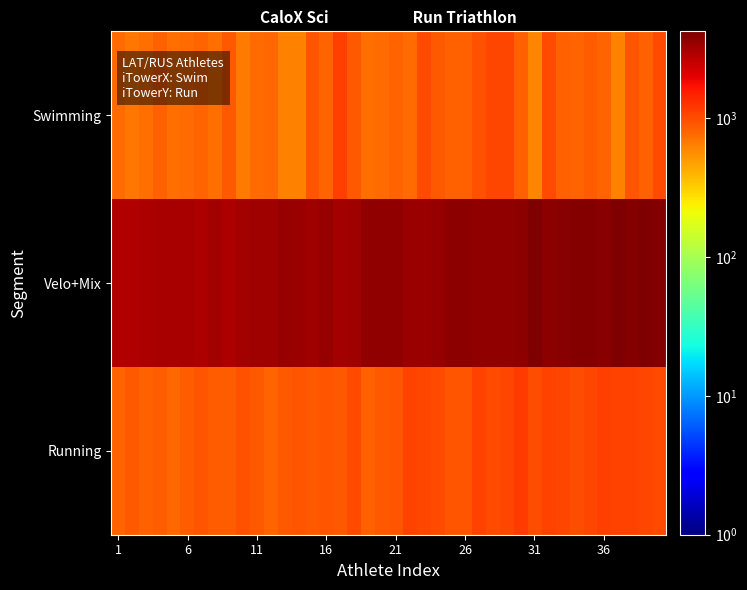

At how many categories does at least one series exceed 3615?

17